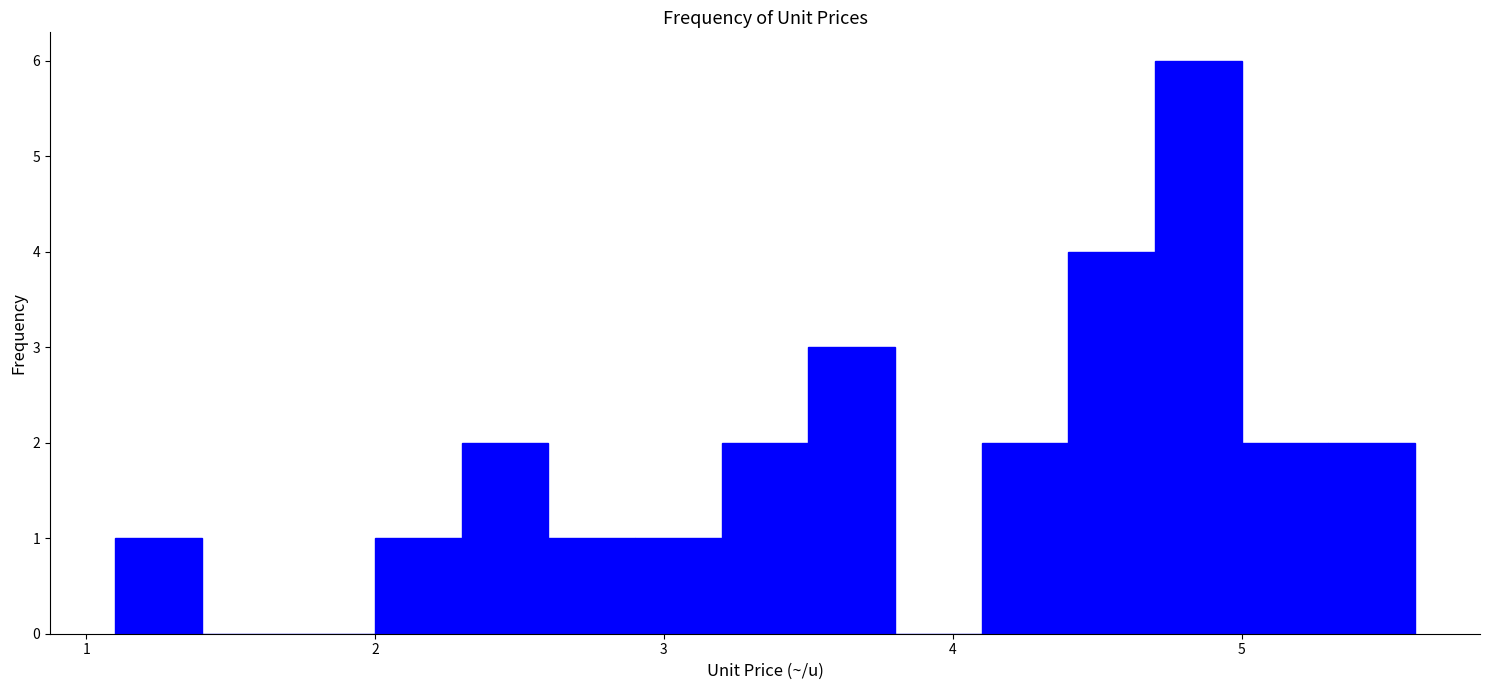

Read against the x-axis, roughly where is the centre of the tallest bar?

4.9